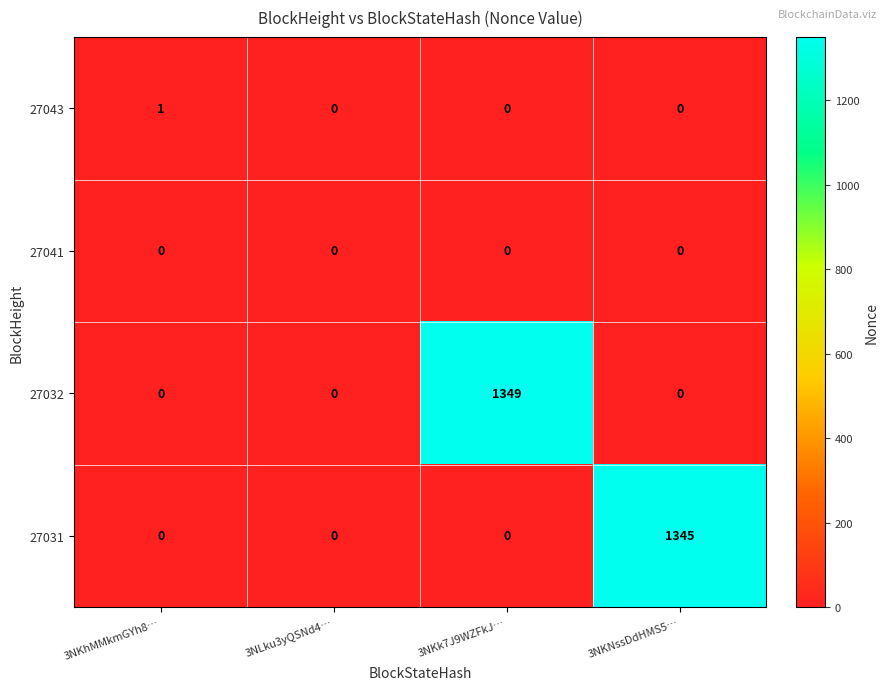

What is the total value across all series at 3NKk7J9WZFkJ…?

1349